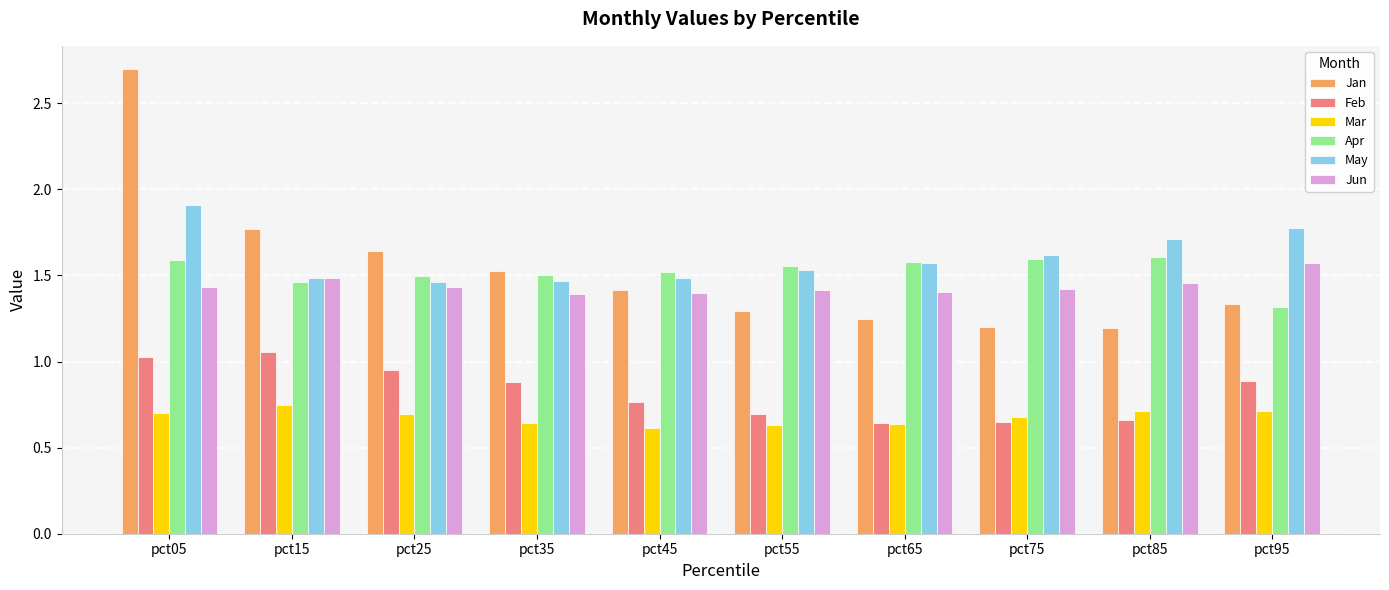

What is the difference between the maximum and minimum values in the Apr series?

0.3